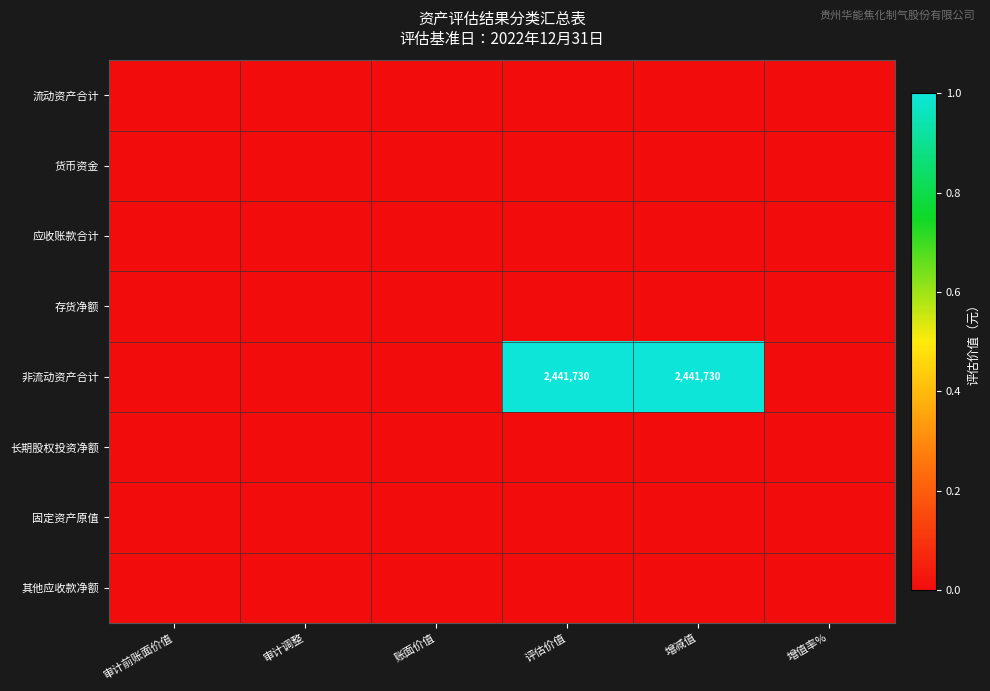

Rank the series by their maximum value, from highest to lowest.

非流动资产合计, 流动资产合计, 货币资金, 应收账款合计, 存货净额, 长期股权投资净额, 固定资产原值, 其他应收款净额